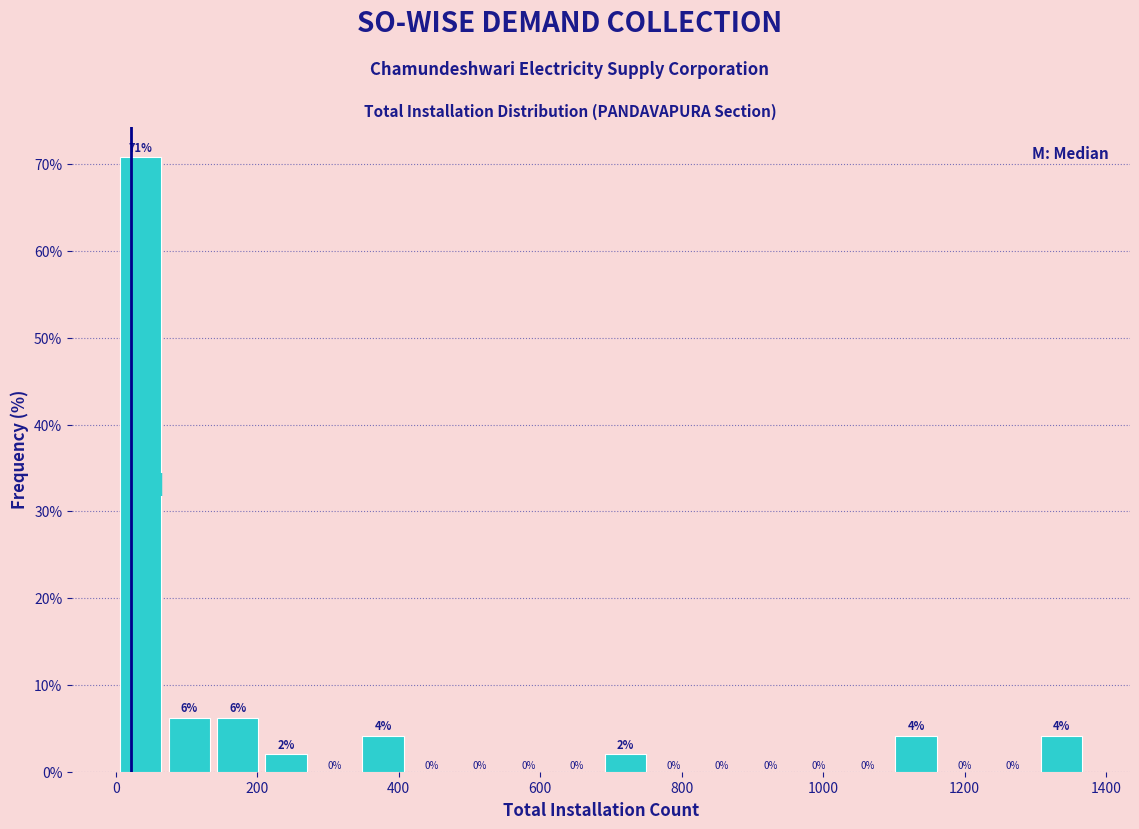

Read against the x-axis, roughly where is the centre of the tallest bar?

40